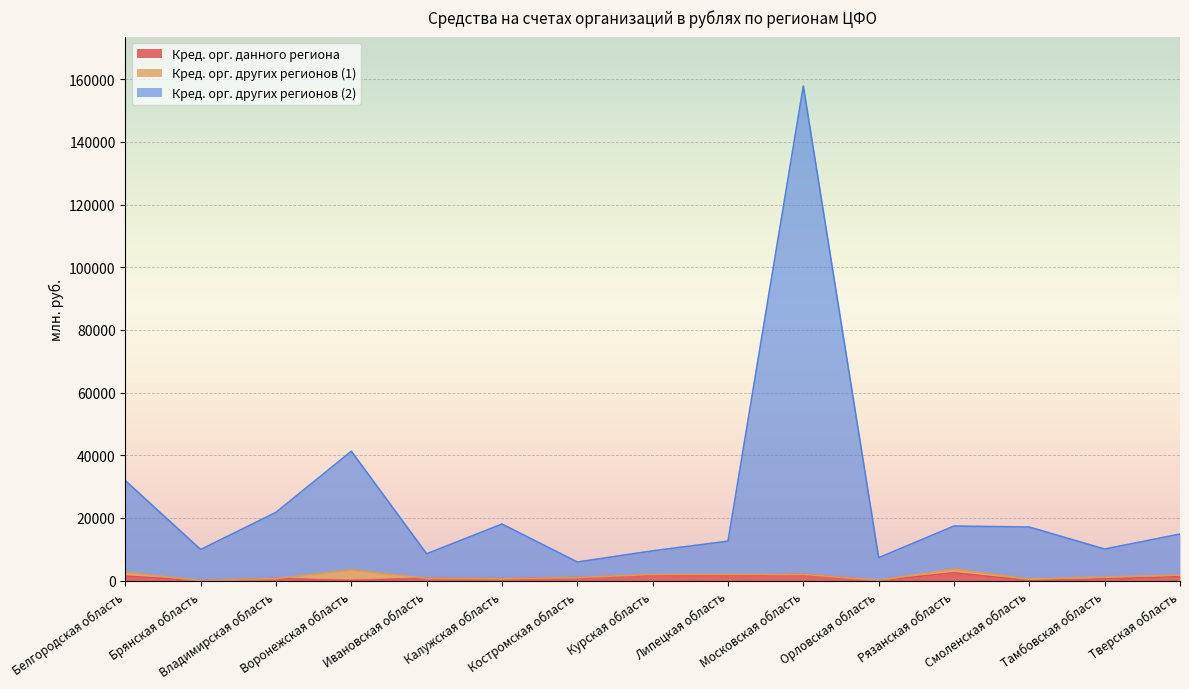

Is the value of Кред. орг. других регионов (2) at Орловская область greater than the value of Кред. орг. данного региона at Владимирская область?

Yes